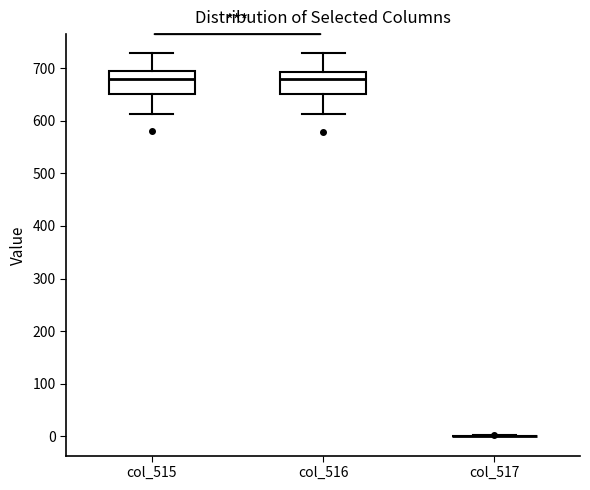

Reading left to right, read every box against the y-axis: the position of its median line, the range the box covers, and the ends of its whiskers. The values are not printed on the chart, so give them approximately, as read against the axis.

col_515: median 680, box 650 to 690, whiskers 610 to 730
col_516: median 680, box 650 to 690, whiskers 610 to 730
col_517: box collapsed to a line at 0, whiskers 0 to 0